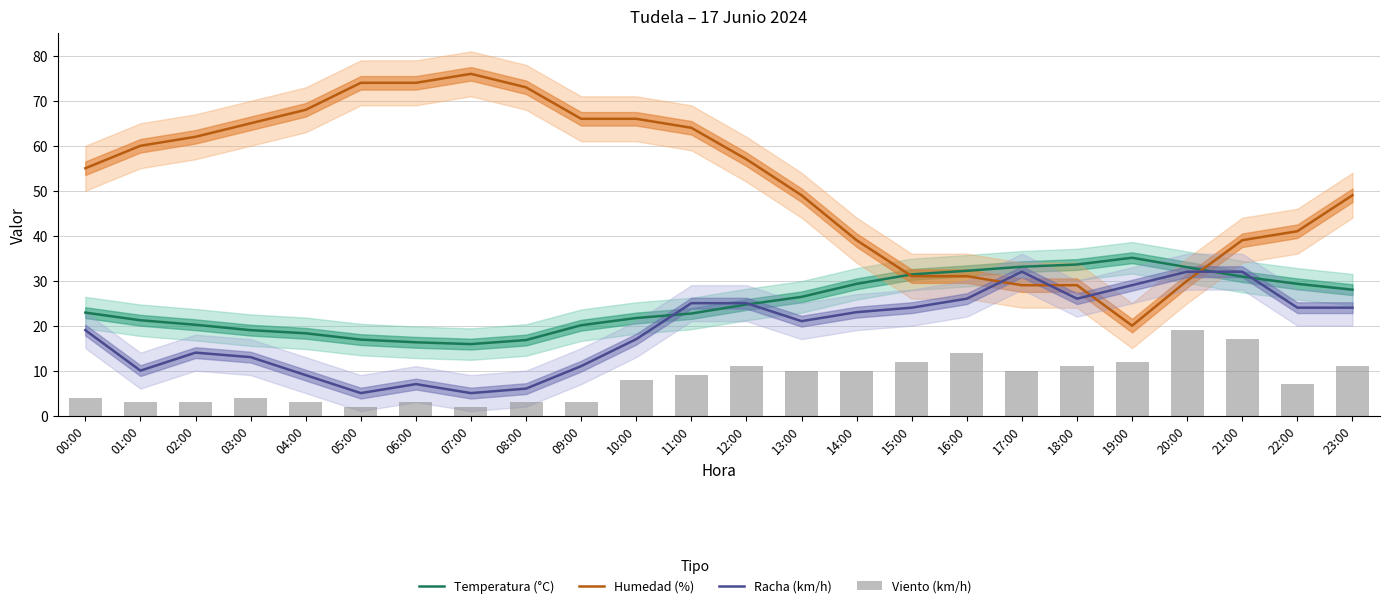

How many data points in Racha (km/h) are less than 23?

12